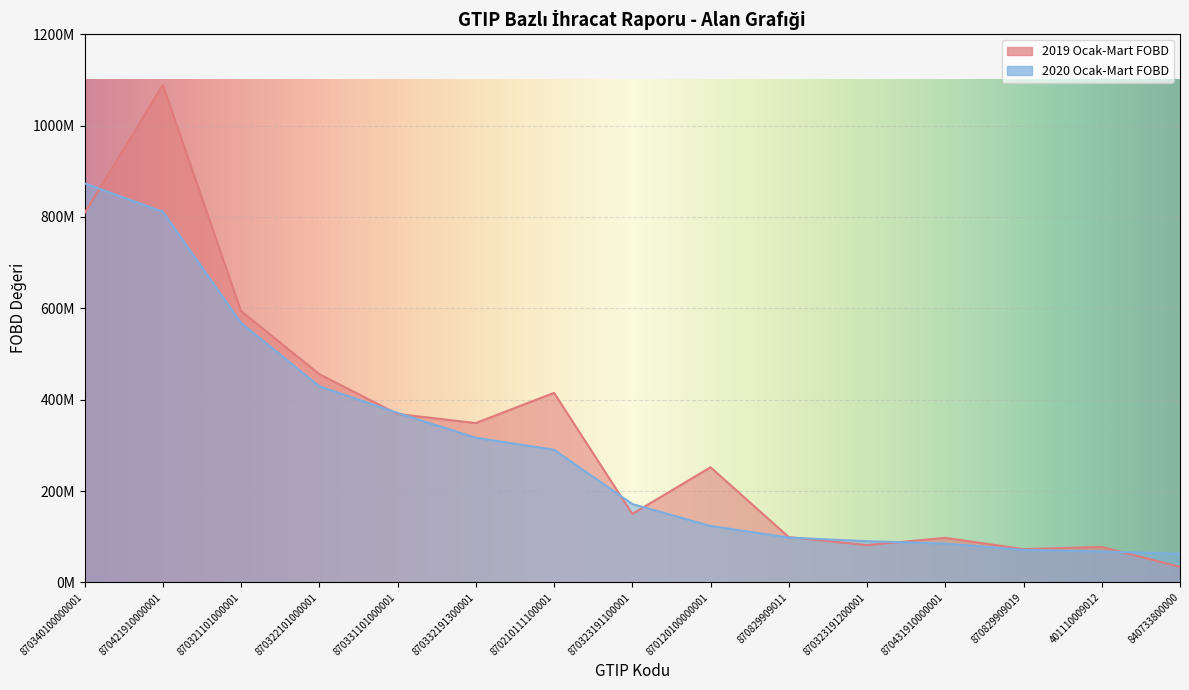

Reading right to left, list all the values displayed in this chart.

2019 Ocak-Mart FOBD: 34049290.2	77686559.9	72865227.4	97499741.5	81750711.8	99230156.8	252078072.7	149871024.8	415041709.4	348855358.0	368683291.0	455798590.3	594049611.9	1088779534.4	808272405.2
2020 Ocak-Mart FOBD: 62669792.5	67759255.0	71168645.4	85087594.8	90242335.0	98128112.2	123580598.3	171591781.0	290385025.2	316654931.1	371050623.4	429483144.2	568059113.1	811482717.6	873534320.6